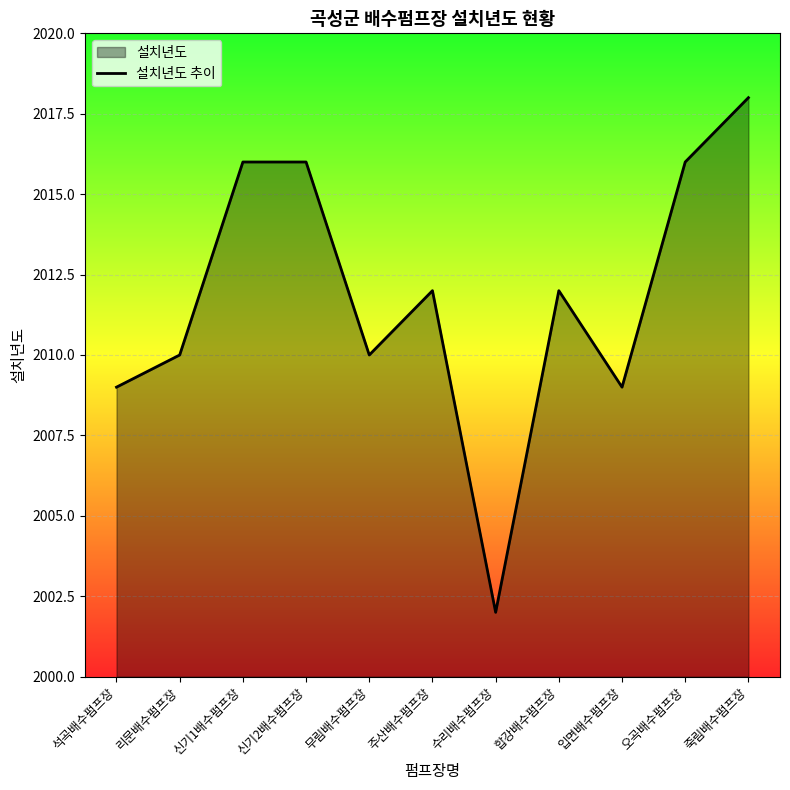

Rank the categories by value from lowest to highest.

수리배수펌프장, 석곡배수펌프장, 입면배수펌프장, 리문배수펌프장, 무림배수펌프장, 주산배수펌프장, 합강배수펌프장, 신기1배수펌프장, 신기2배수펌프장, 오곡배수펌프장, 죽림배수펌프장